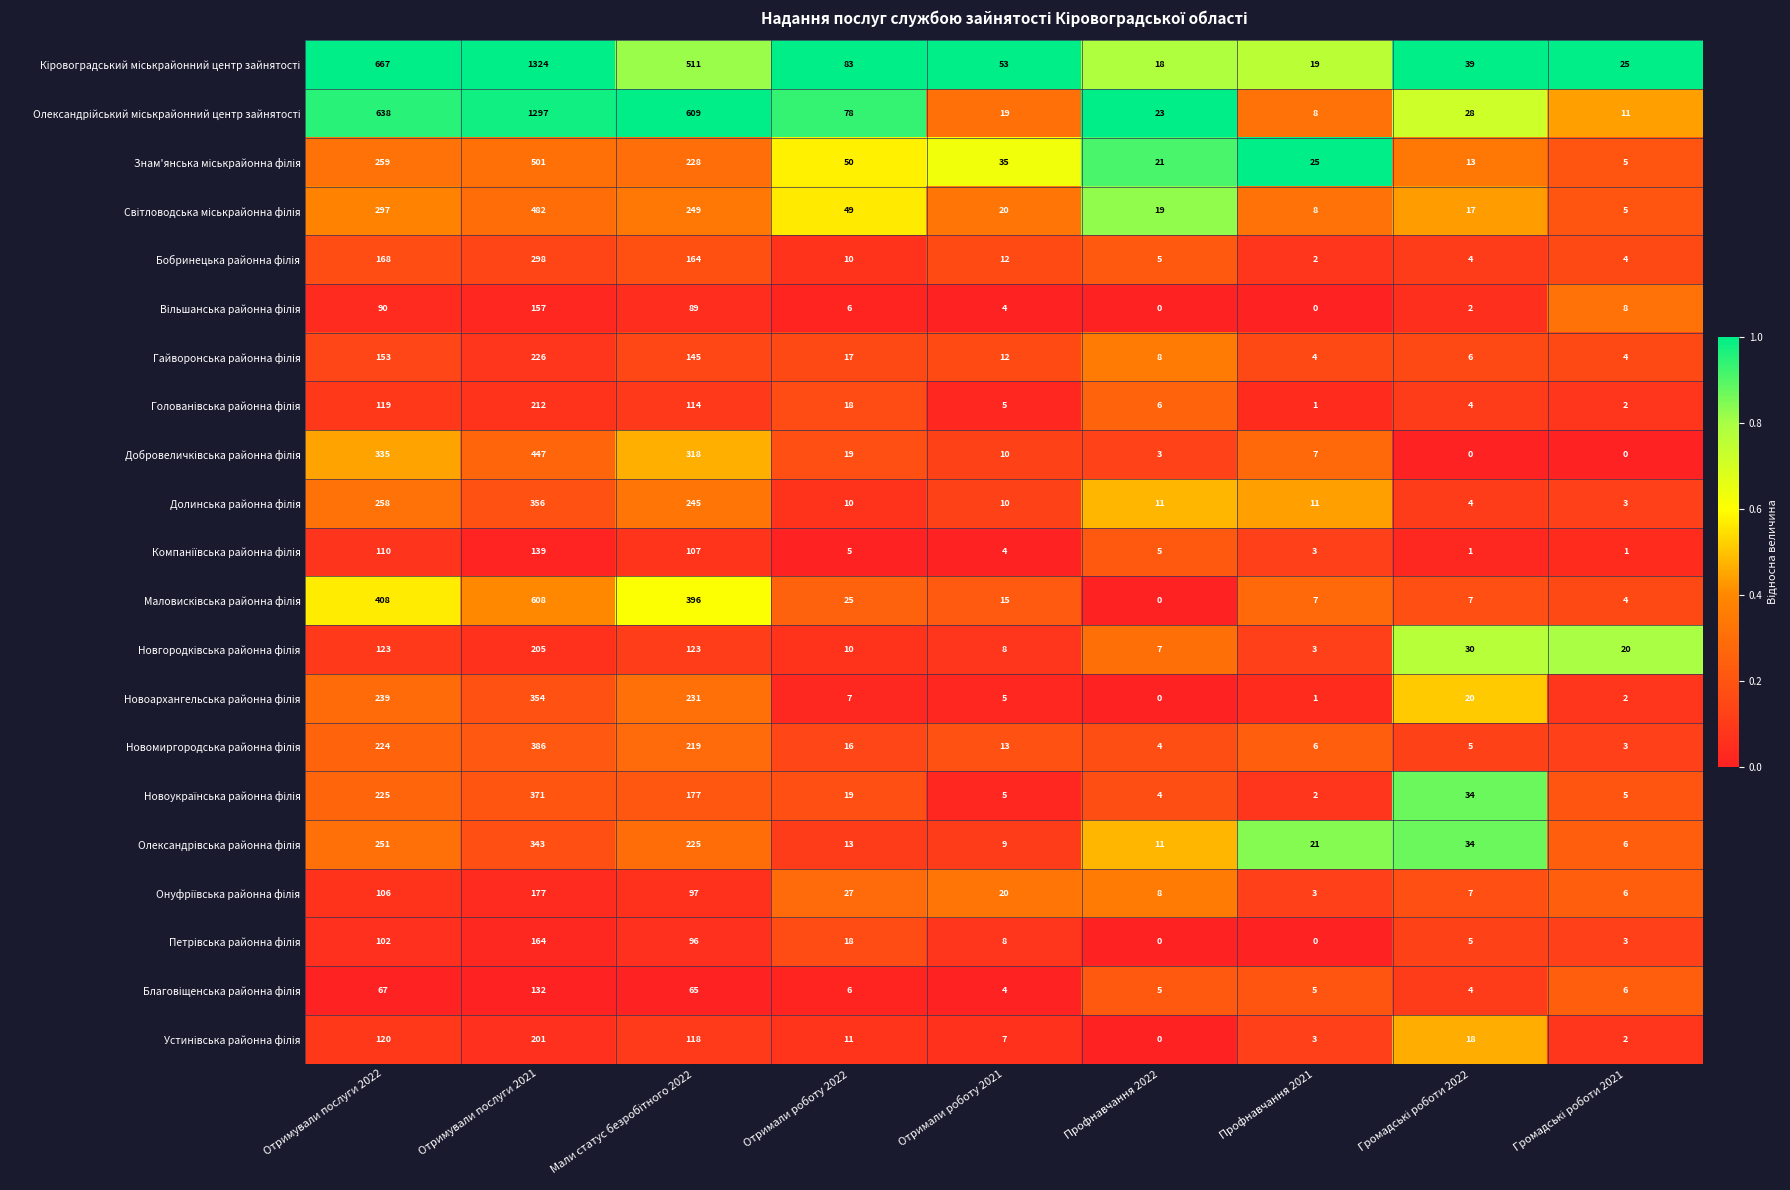

What is the greatest value displayed?

1324